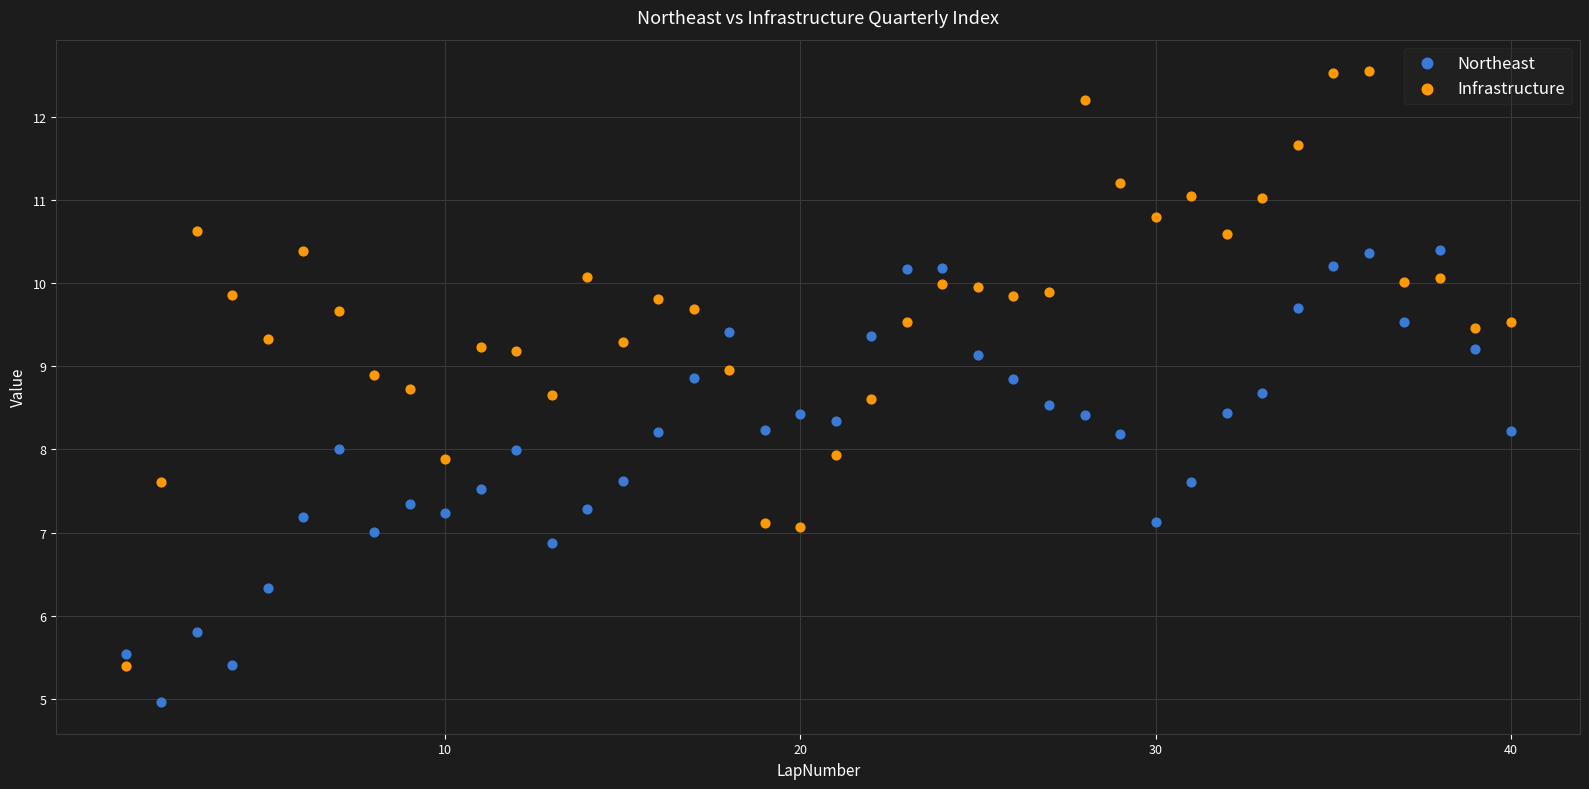

Across all data points, what is the range of Y values (max minus min)?

7.6